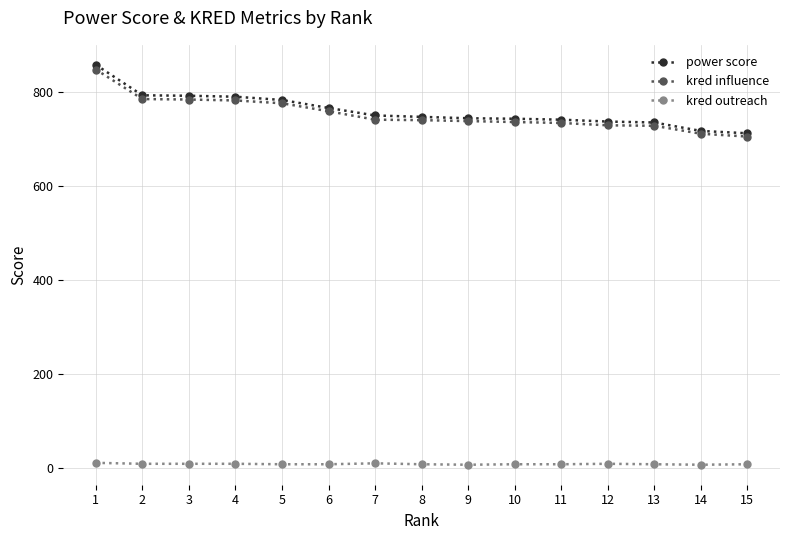

Which series has the largest range (max minus min)?

power score